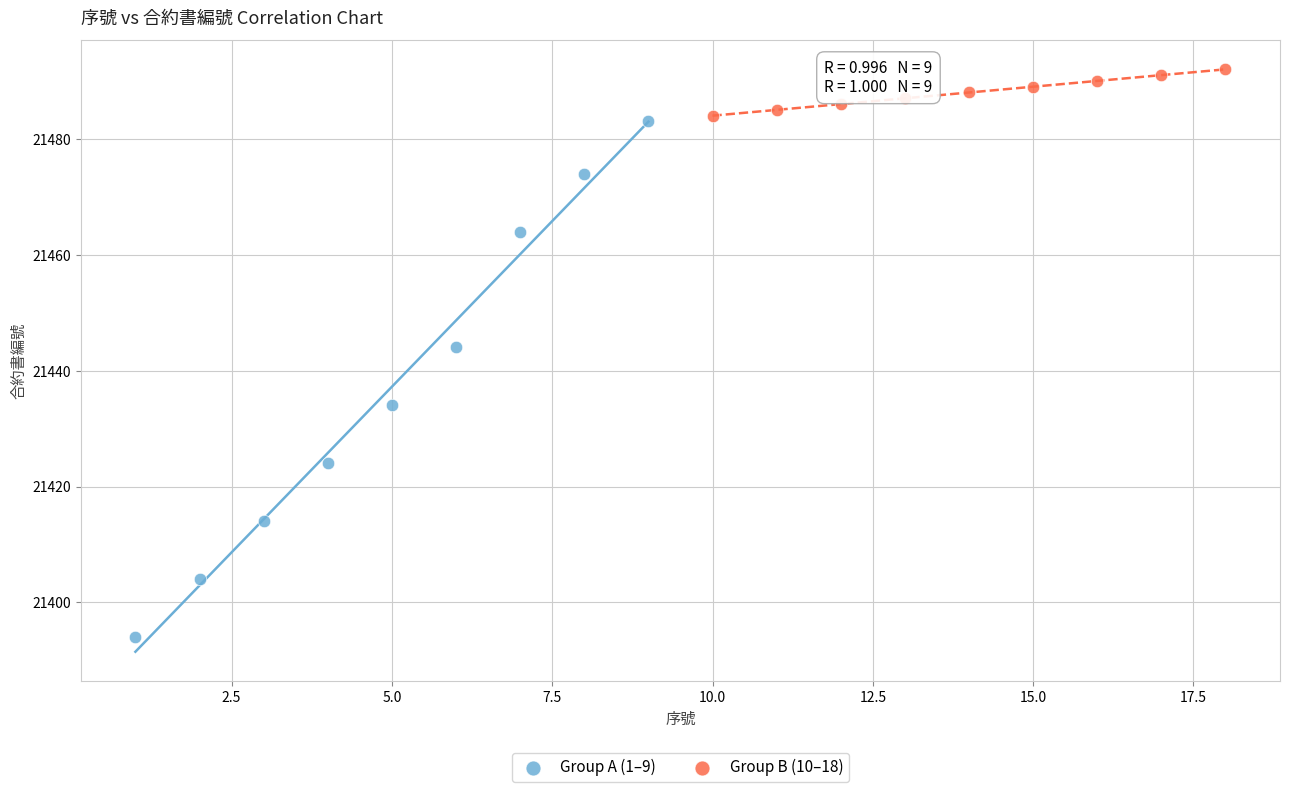

Which series contains the highest Y value?

Group B (10–18)